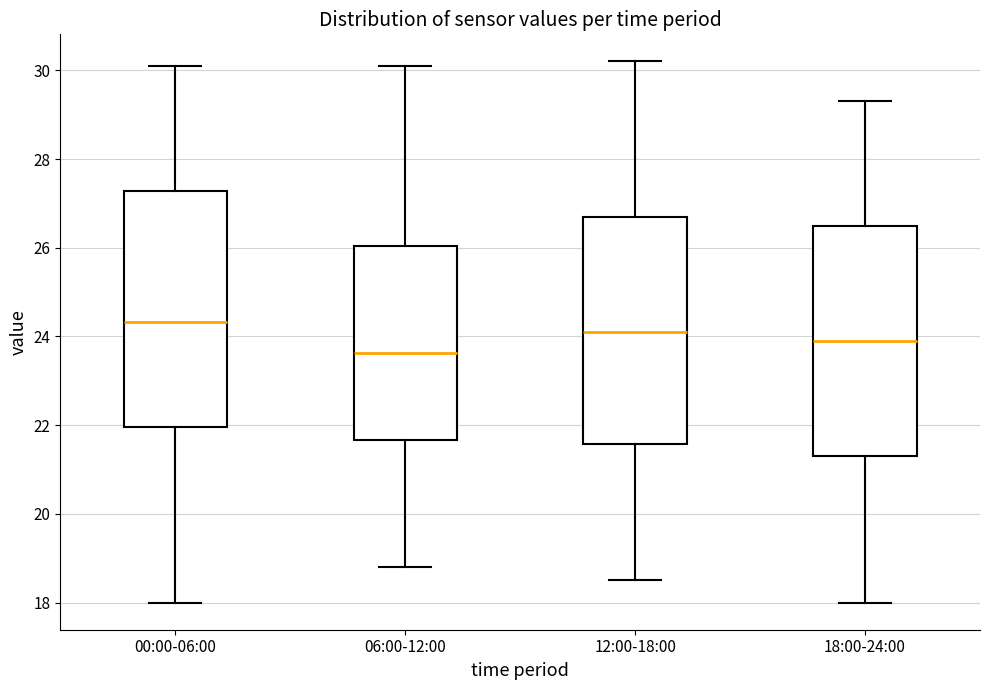

Reading left to right, transcribe this box plot: for each box, give where its median line is, the range the box spans, and where its two whiskers end, as read against the y-axis. The values are not printed on the chart, so give them approximately, as read against the axis.

00:00-06:00: median 24.4, box 22.0 to 27.2, whiskers 18.0 to 30.2
06:00-12:00: median 23.6, box 21.6 to 26.0, whiskers 18.8 to 30.2
12:00-18:00: median 24.2, box 21.6 to 26.8, whiskers 18.6 to 30.2
18:00-24:00: median 24.0, box 21.4 to 26.6, whiskers 18.0 to 29.4